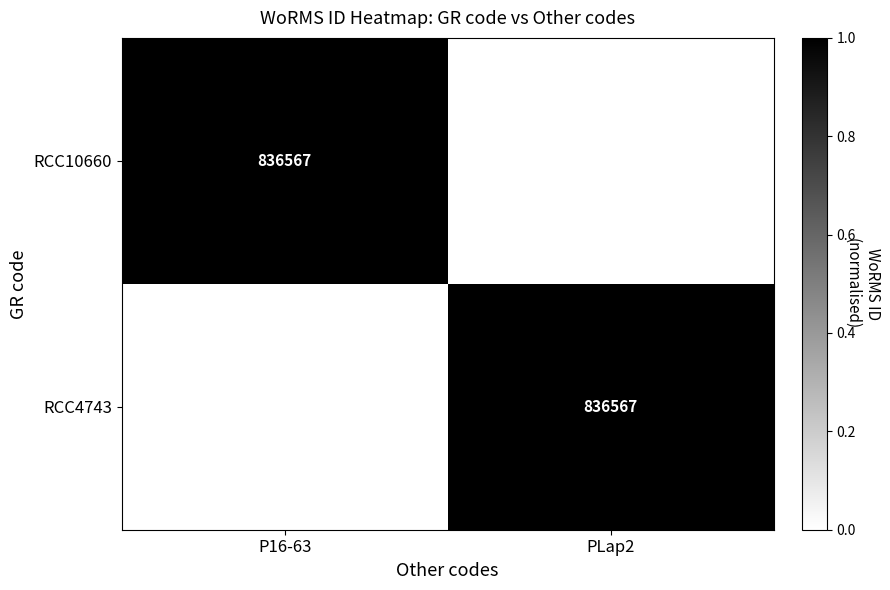

Is it true that RCC10660 equals 836567 at P16-63?

True